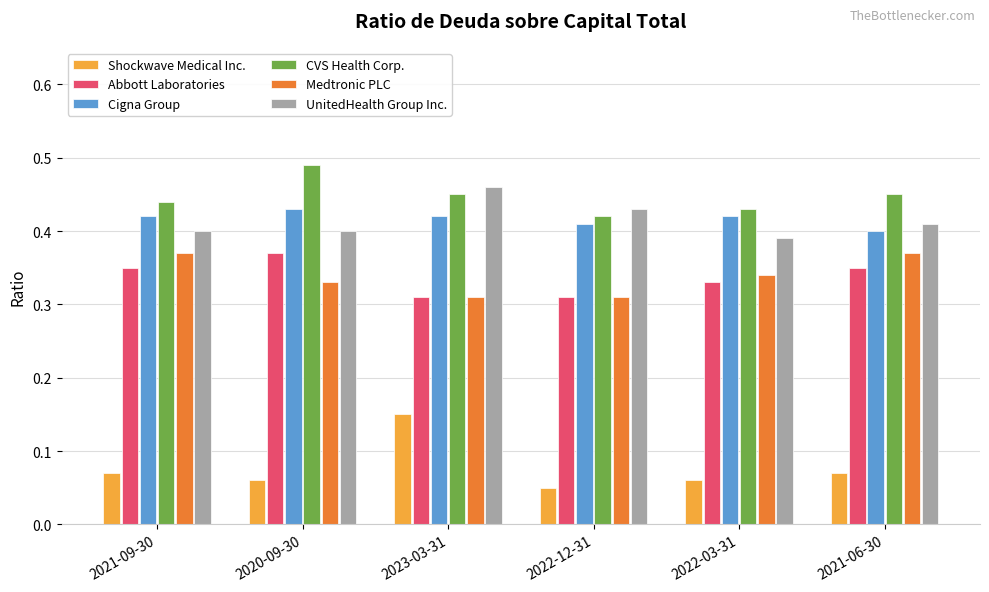

Is the value of CVS Health Corp. at 2020-09-30 greater than the value of UnitedHealth Group Inc. at 2021-09-30?

Yes